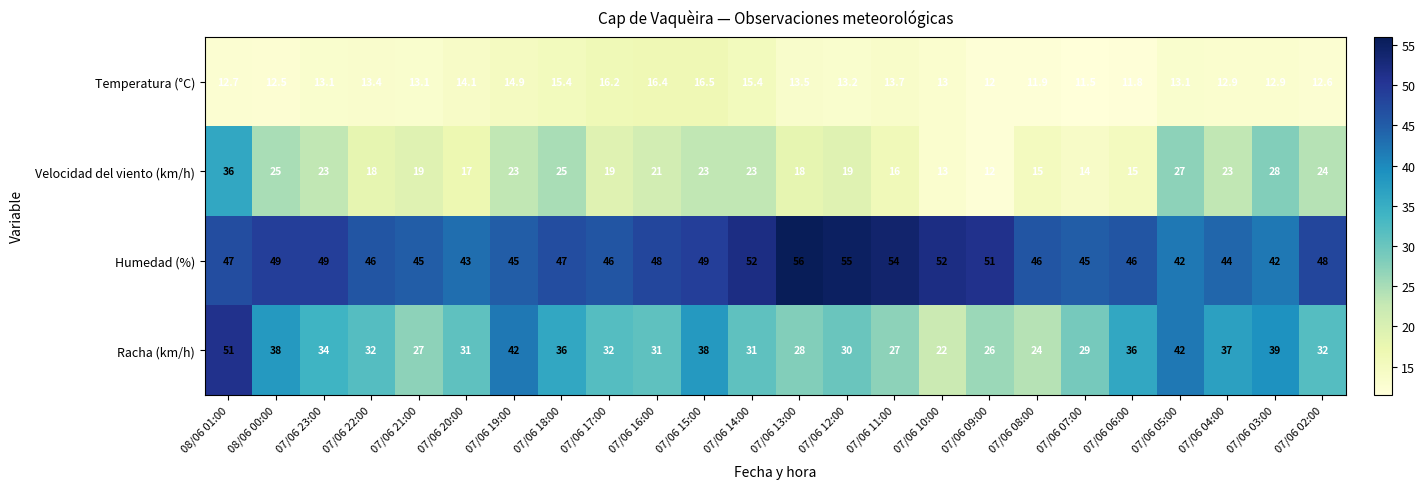

What is the sum of all Velocidad del viento (km/h) values?

496.0